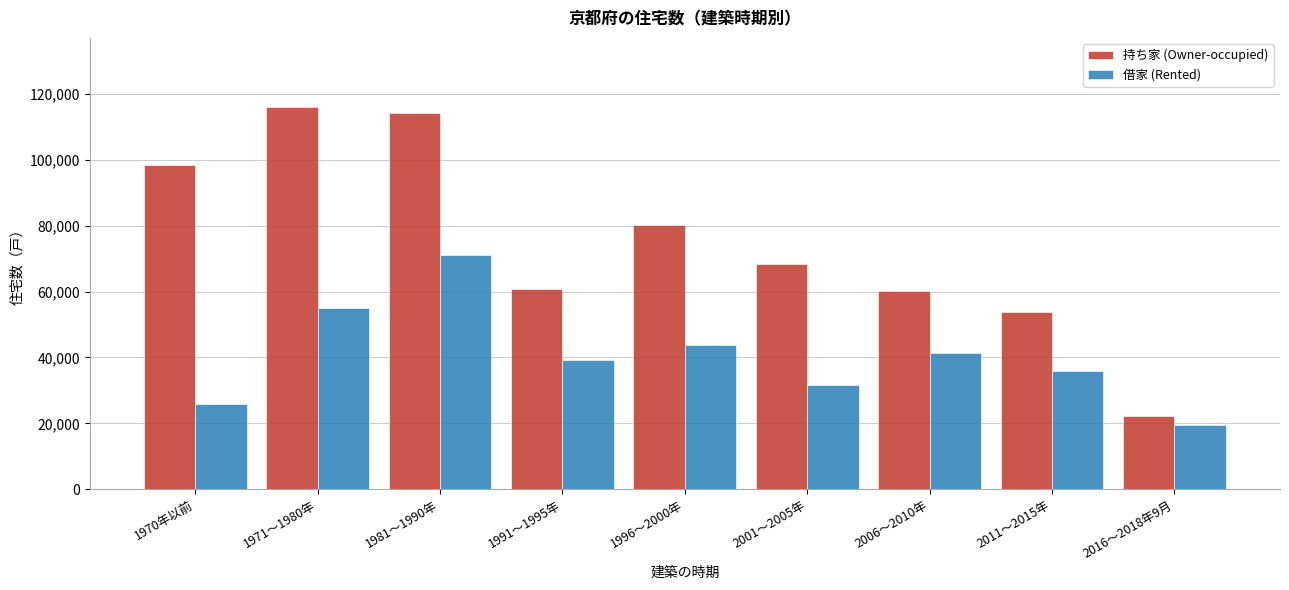

Reading left to right, transcribe all the data shown in this chart.

持ち家 (Owner-occupied): 1970年以前=98400	1971～1980年=116100	1981～1990年=114100	1991～1995年=60800	1996～2000年=80100	2001～2005年=68400	2006～2010年=60200	2011～2015年=53900	2016～2018年9月=22300
借家 (Rented): 1970年以前=25900	1971～1980年=54900	1981～1990年=71000	1991～1995年=39200	1996～2000年=43900	2001～2005年=31500	2006～2010年=41400	2011～2015年=36000	2016～2018年9月=19600